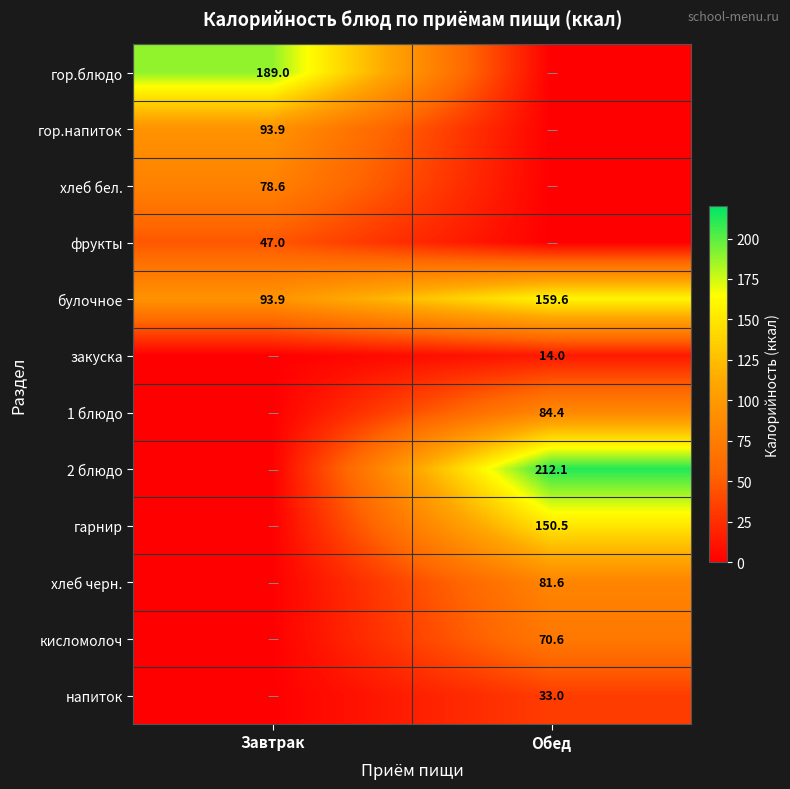

The фрукты series shows 47.0 at Завтрак. True or false?

True